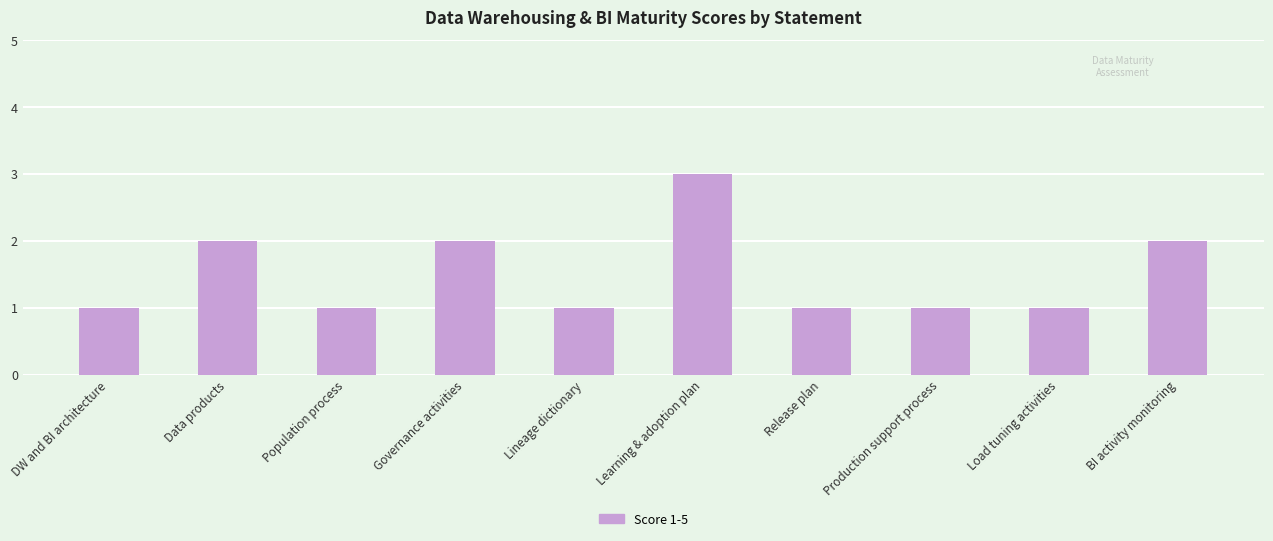

Reading left to right, extract all data points from this chart.

1	2	1	2	1	3	1	1	1	2